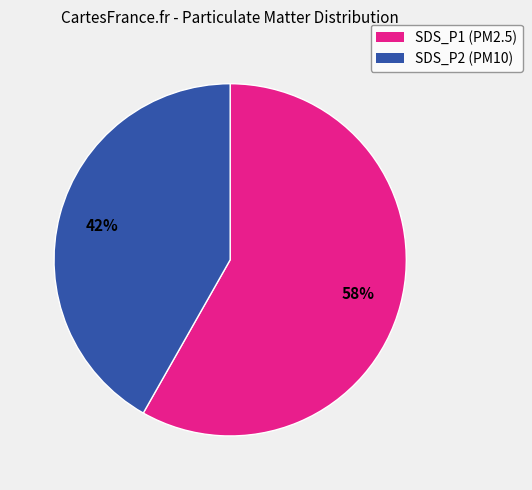

To the nearest percent, what is the average slice percentage?

50%